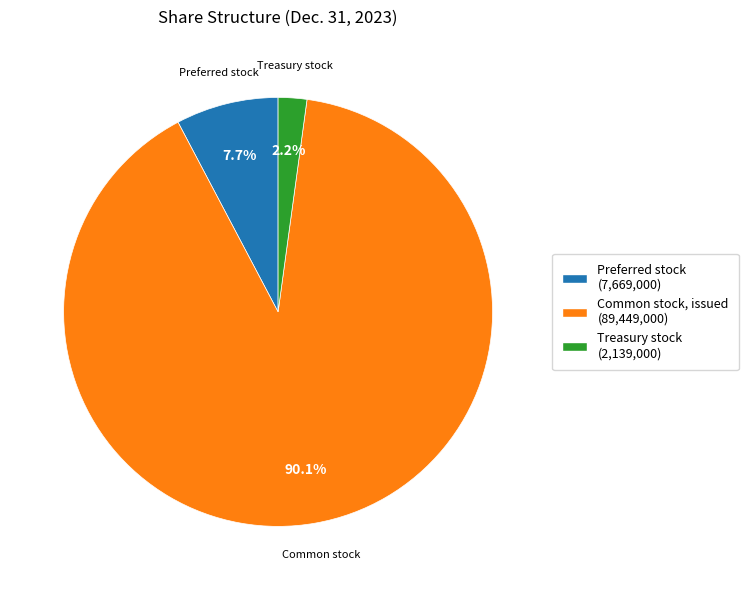

Is there a majority slice in this chart?

Yes